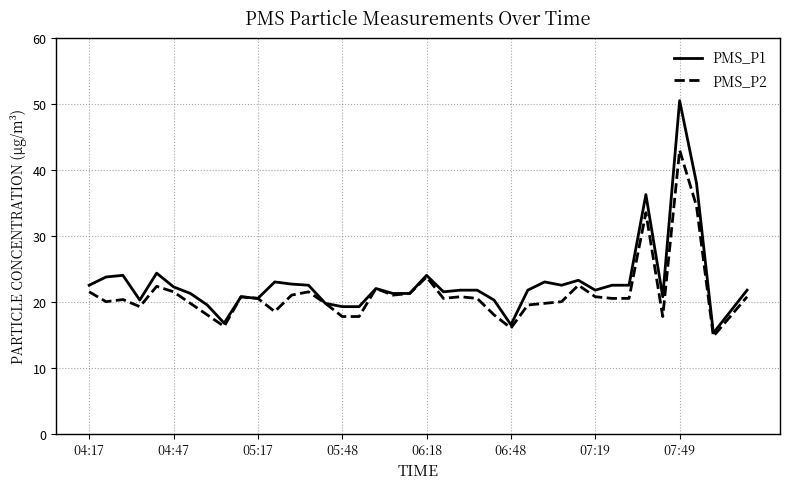

What is the maximum value shown in the chart?

50.5